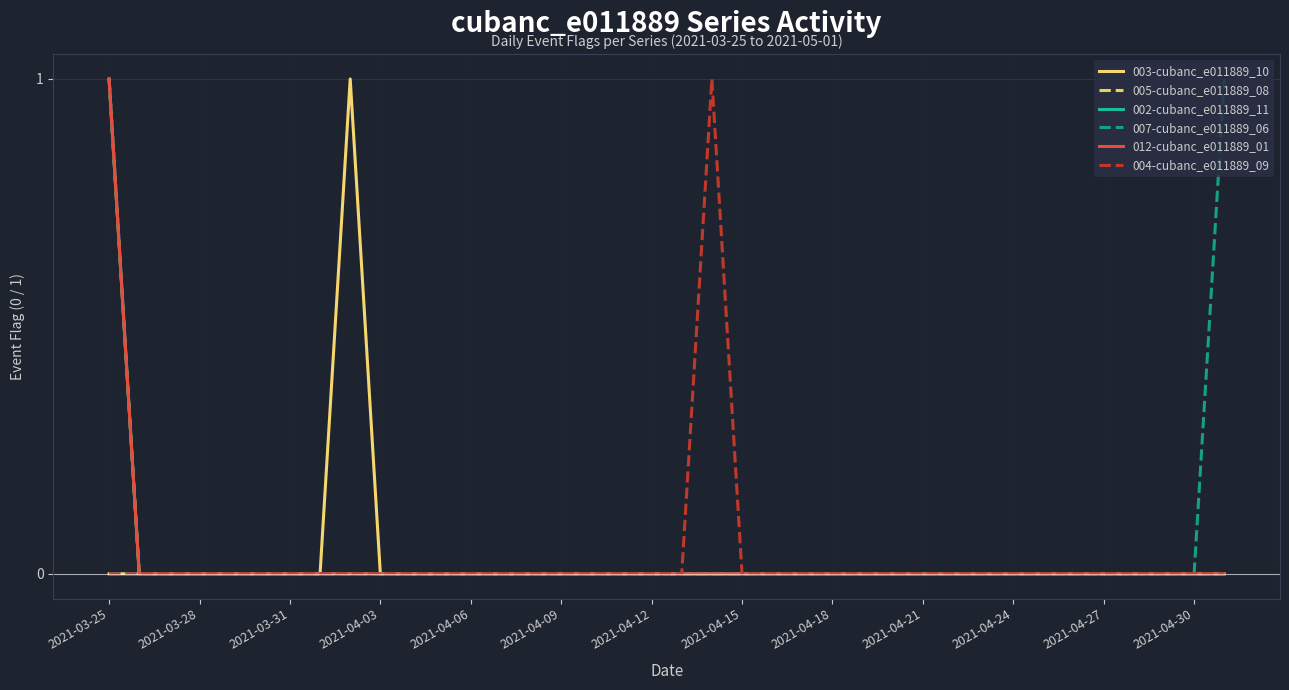

Does the chart have visible grid lines?

Yes